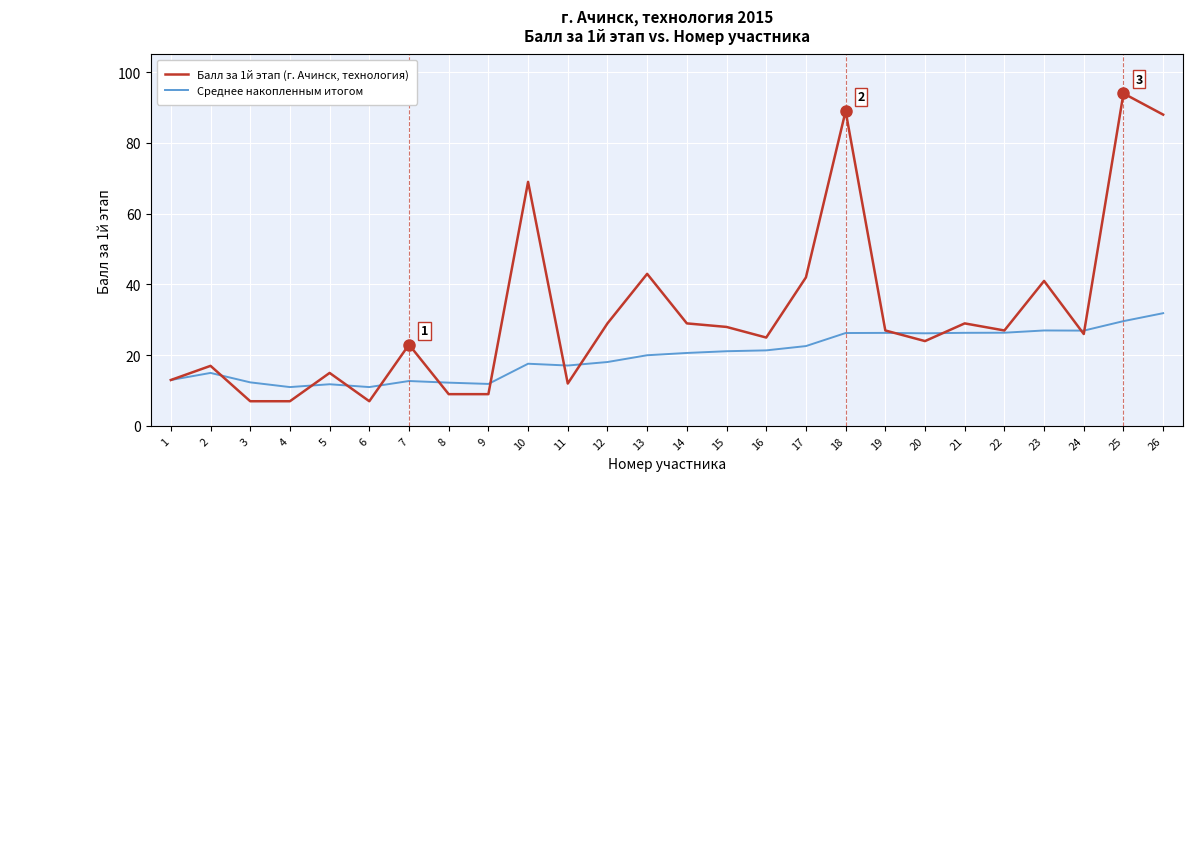

At 4, list the series in order from largest to smallest.

Среднее накопленным итогом, Балл за 1й этап (г. Ачинск, технология)